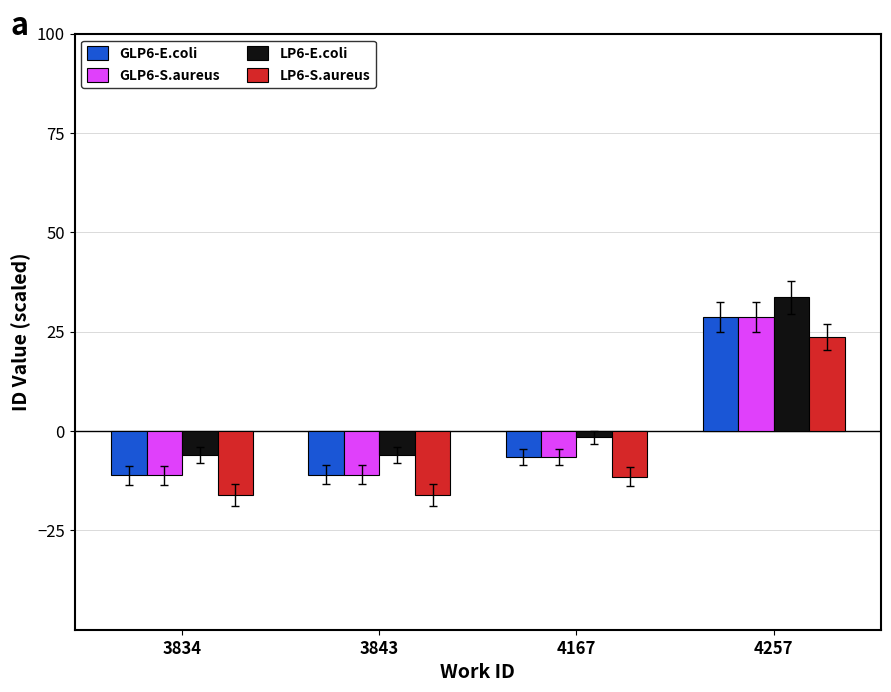

What is the total value across all series at 3843?

-44.1